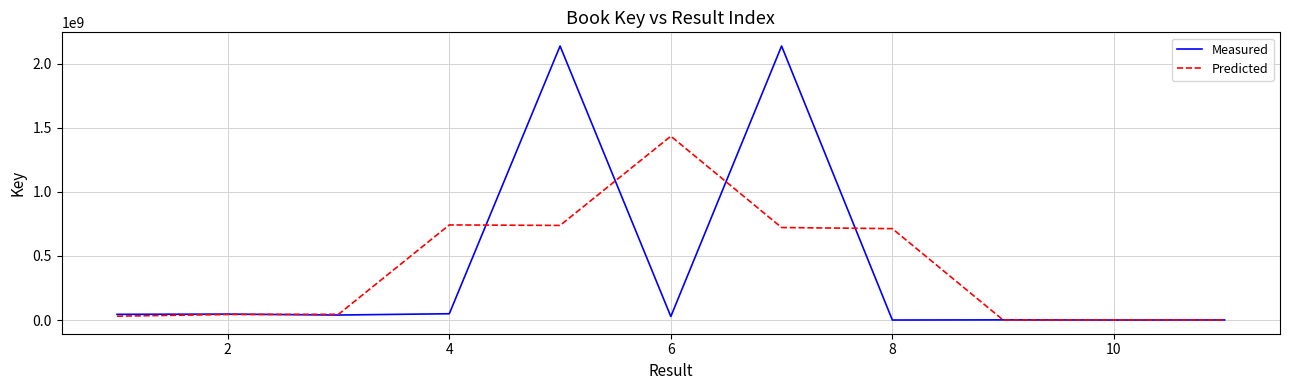

What is the sum of all Measured values?

4484725260.0